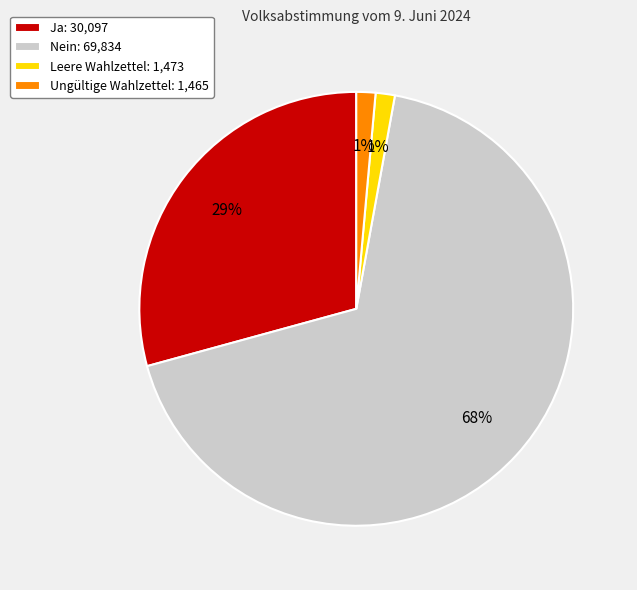

The Ja slice represents 29% of the pie. True or false?

True